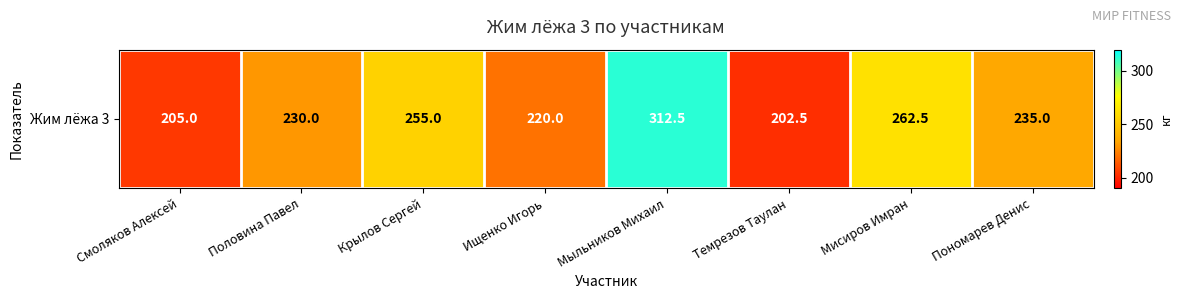

Reading right to left, what are all the values shown in this chart?

235.0	262.5	202.5	312.5	220.0	255.0	230.0	205.0